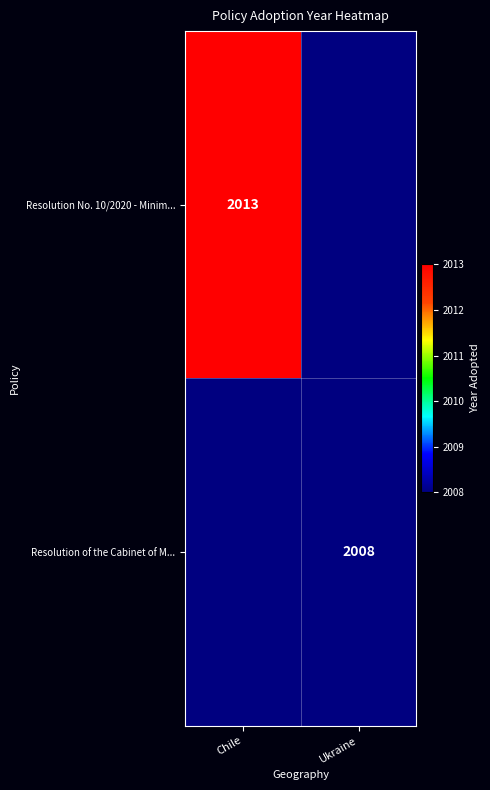

The value of Resolution No. 10/2020 - Minim... at Chile is 2013. True or false?

True